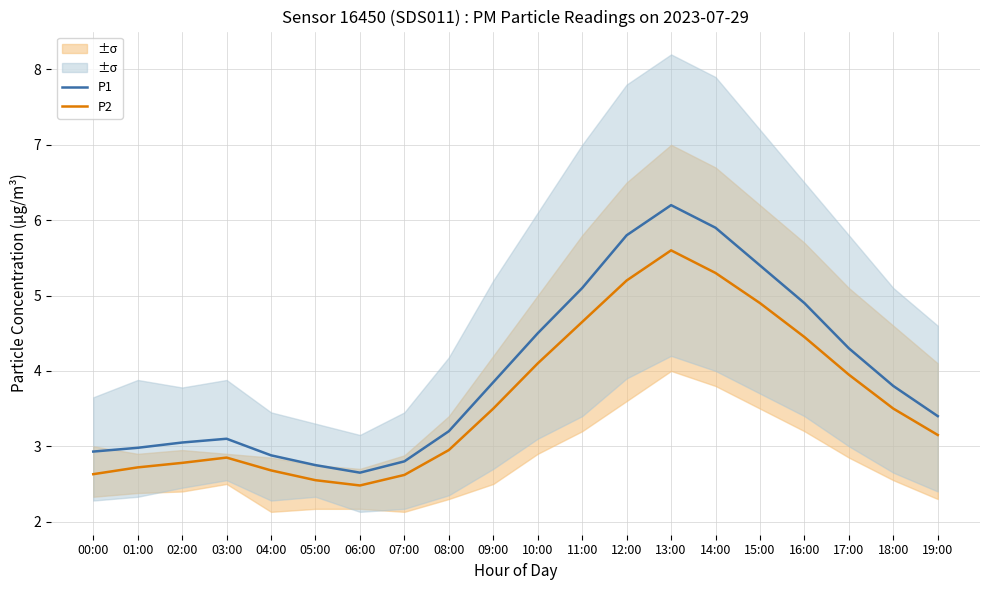

True or false: P2 and P1 cross at least once.

False